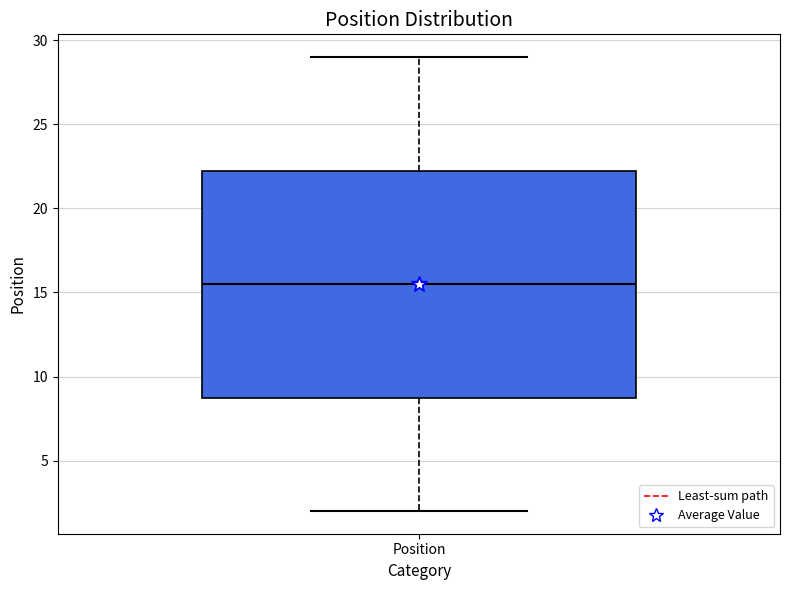

Read this box plot against the y-axis: the position of the median line, the range covered by the box, and the ends of both whiskers. The values are not printed on the chart, so give them approximately, as read against the axis.

median 15.5, box 9.0 to 22.5, whiskers 2.0 to 29.0